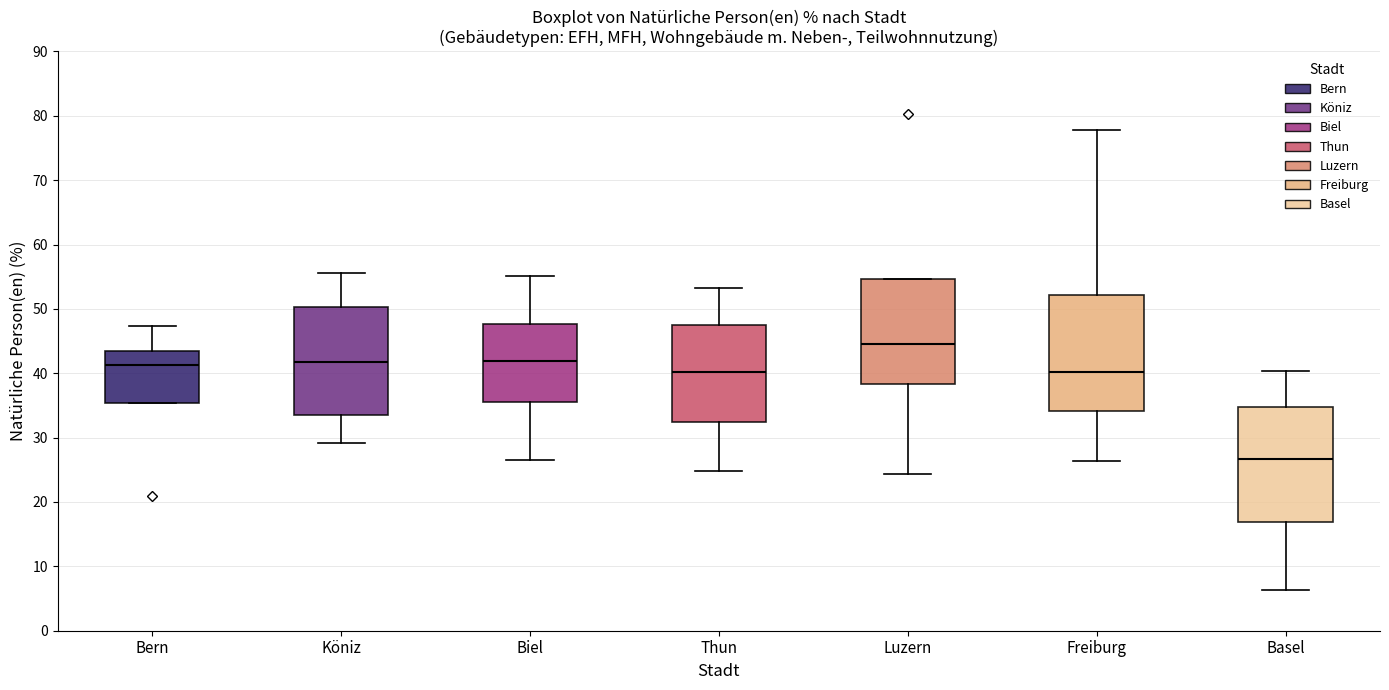

Which box's median line is the lowest?

Basel